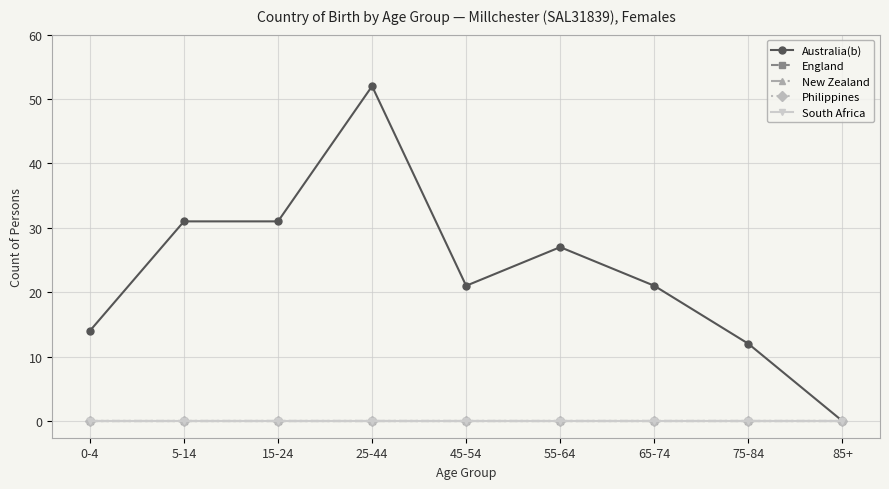

Is this an area chart (filled region under the line)?

No